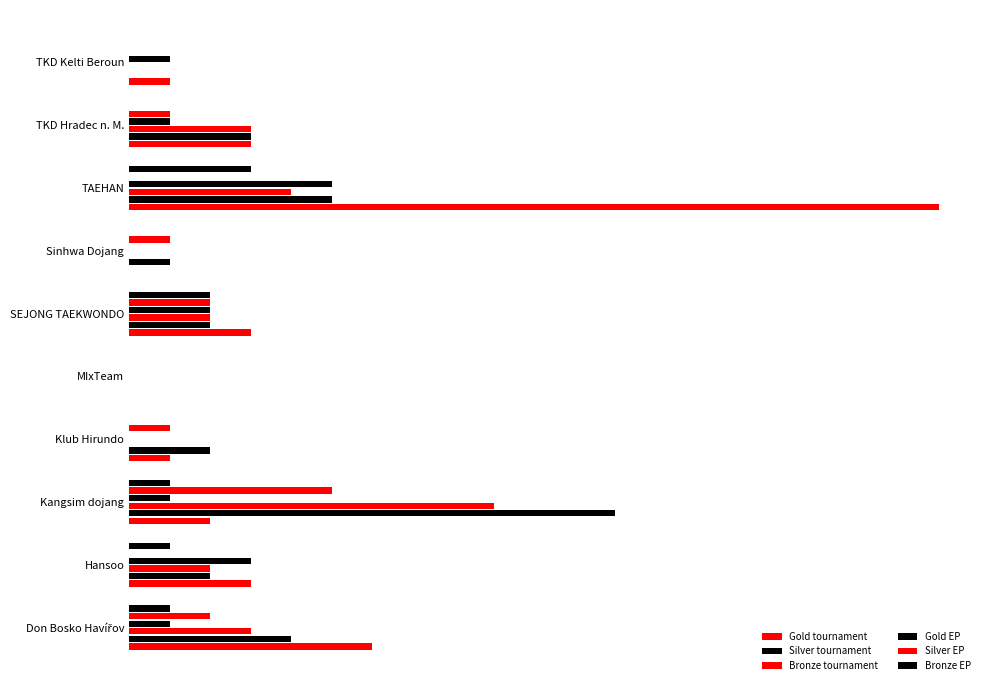

Count the number of data series in this chart.

6